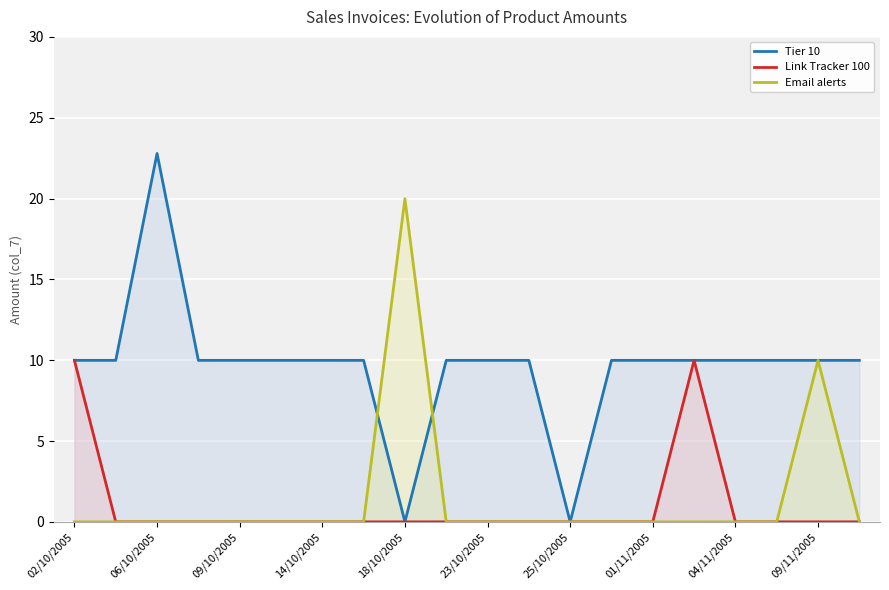

Does the chart display data point markers on the line(s)?

No